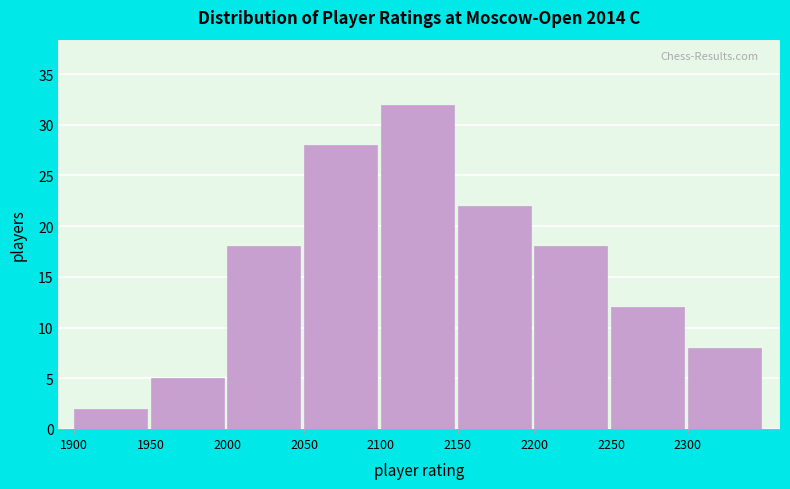

Reading left to right, transcribe all the data shown in this chart.

2	5	18	28	32	22	18	12	8